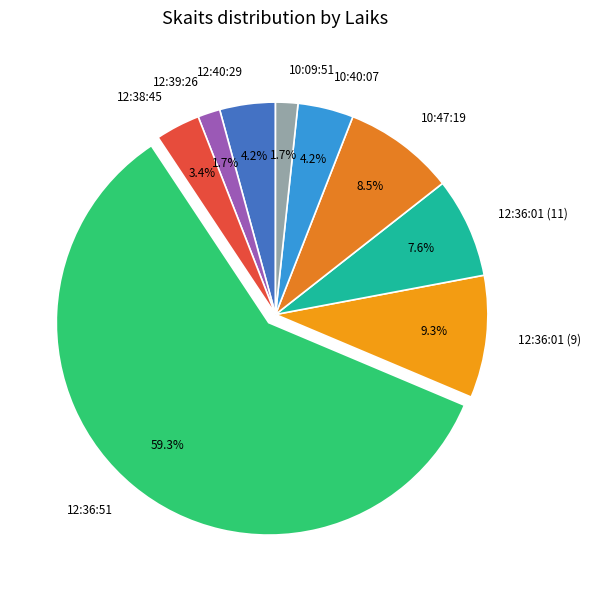

How much of the chart is everything except 10:09:51?

98.3%